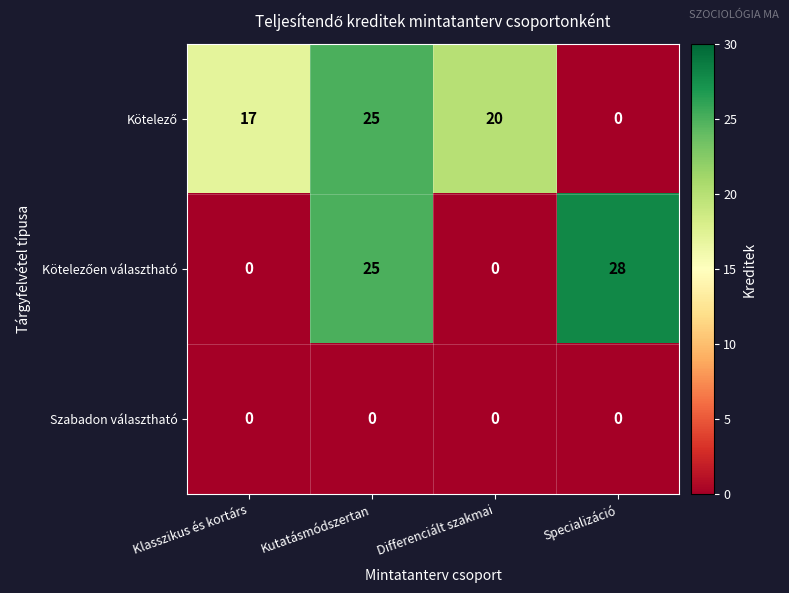

What is the spread (max minus min) of values at Specializáció?

28